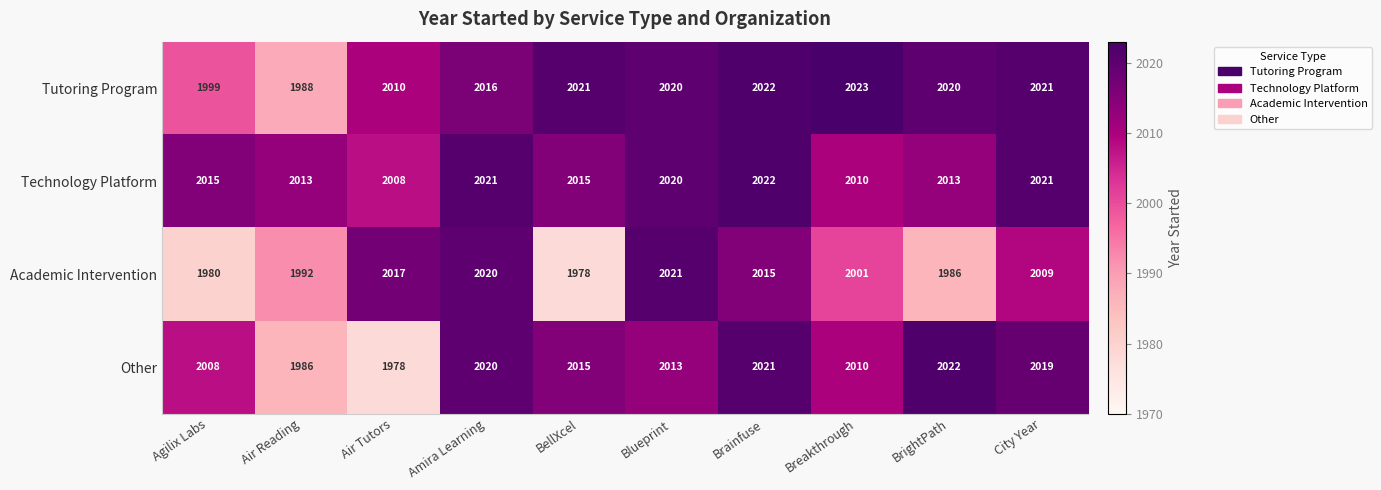

The Academic Intervention series shows 2767 at Blueprint. True or false?

False